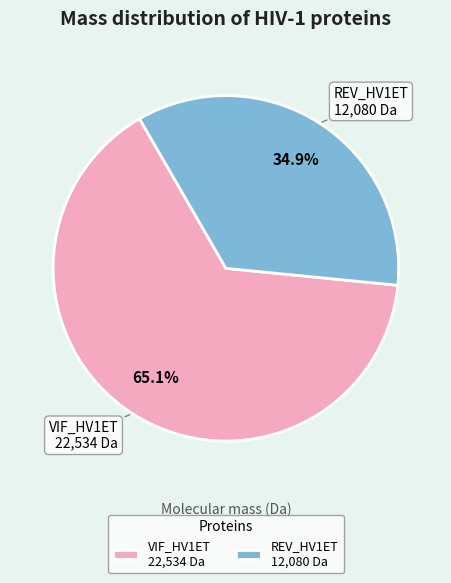

Rank the categories by value from highest to lowest.

VIF_HV1ET 22,534 Da, REV_HV1ET 12,080 Da